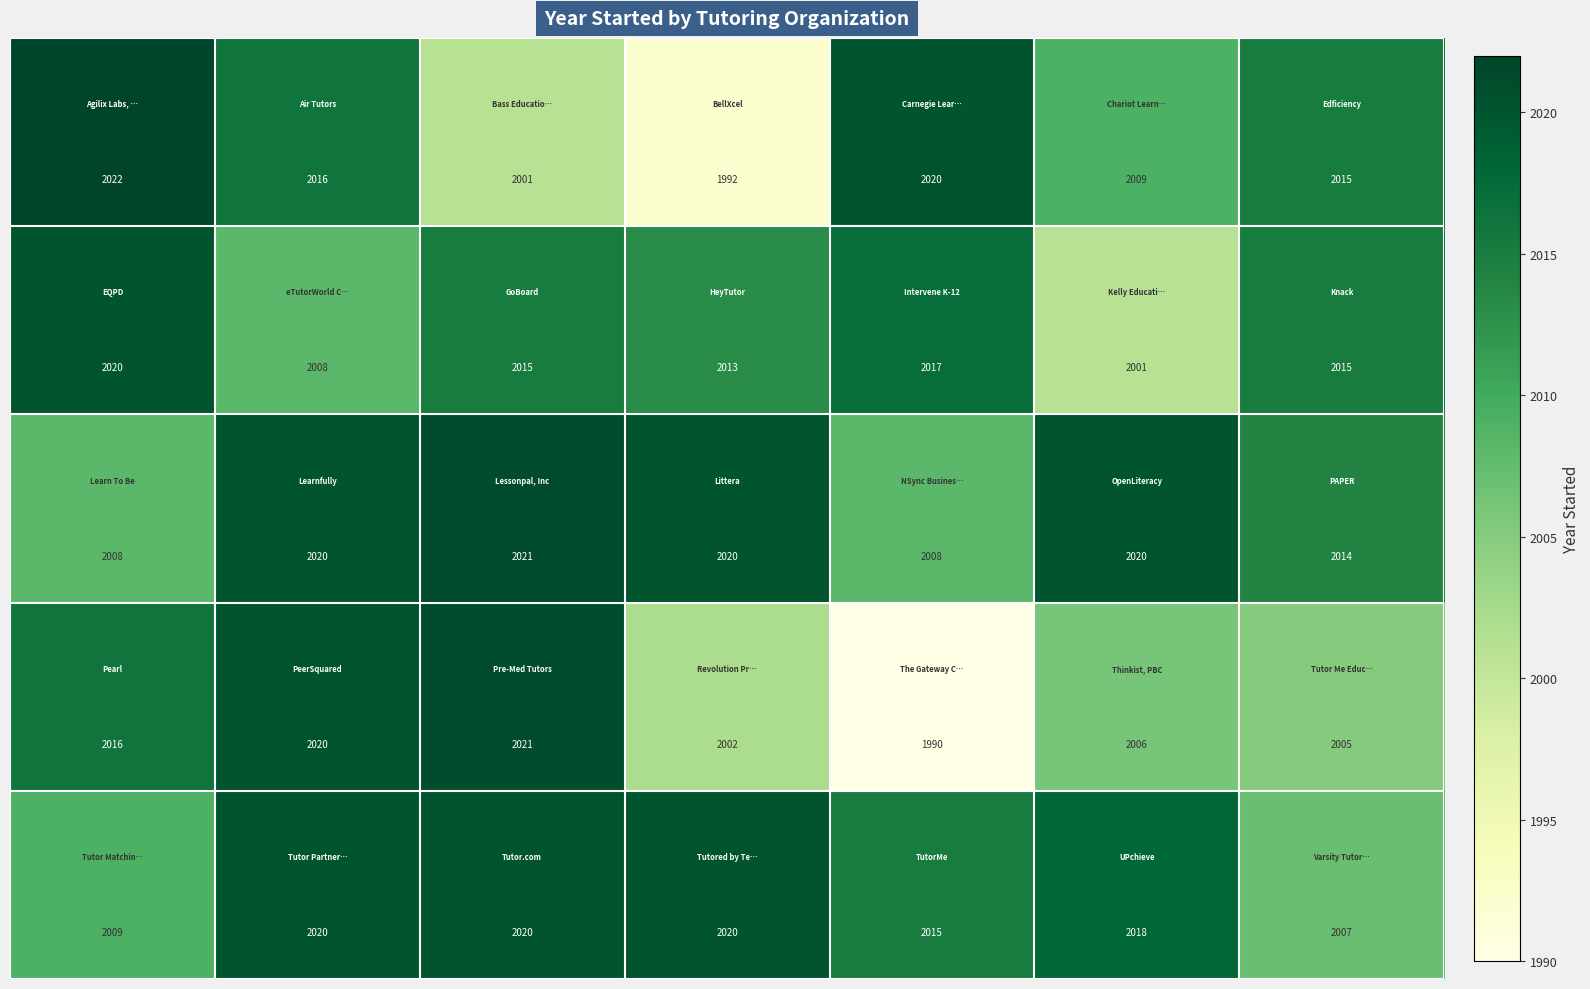

What is the maximum value shown in the chart?

2022